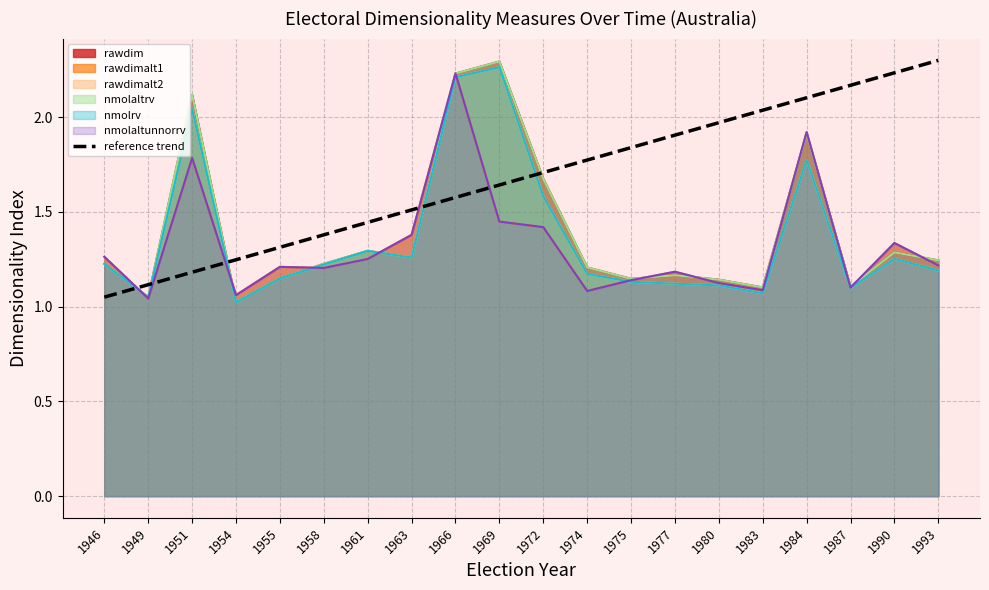

What is the approximate value at 1974?

1.8